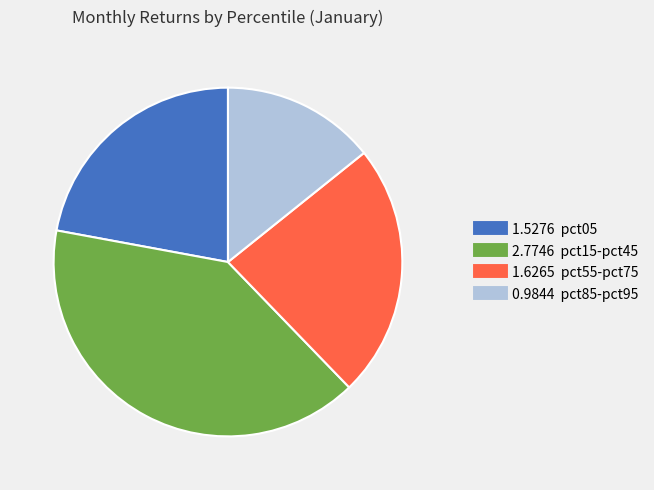

Does any single category account for the majority?

No